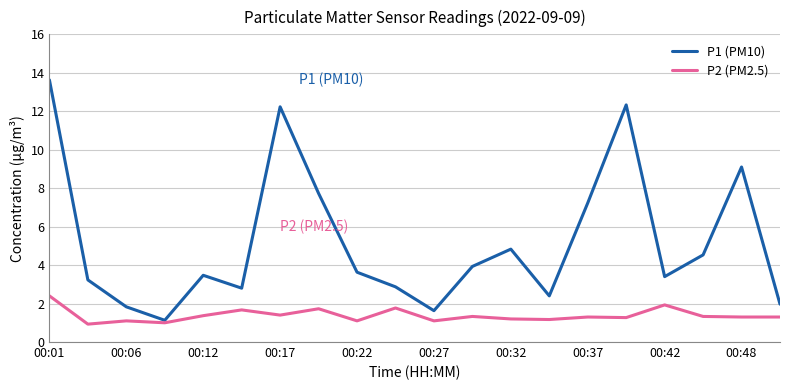

Which series has the largest total across all categories?

P1 (PM10)